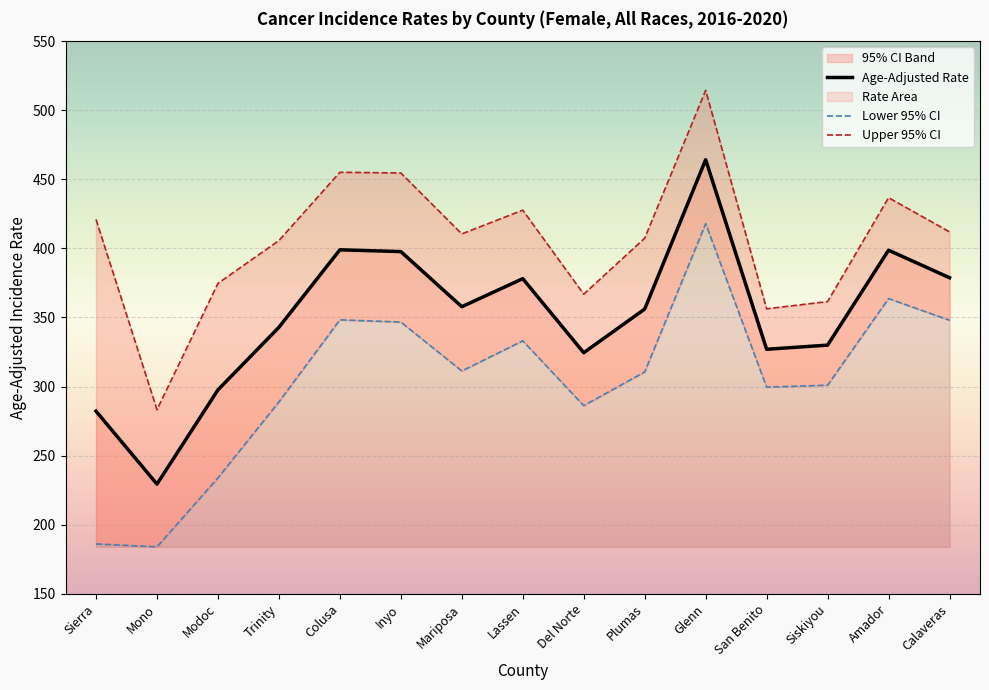

What is the difference between the maximum and minimum values in the Upper 95% CI series?

231.1